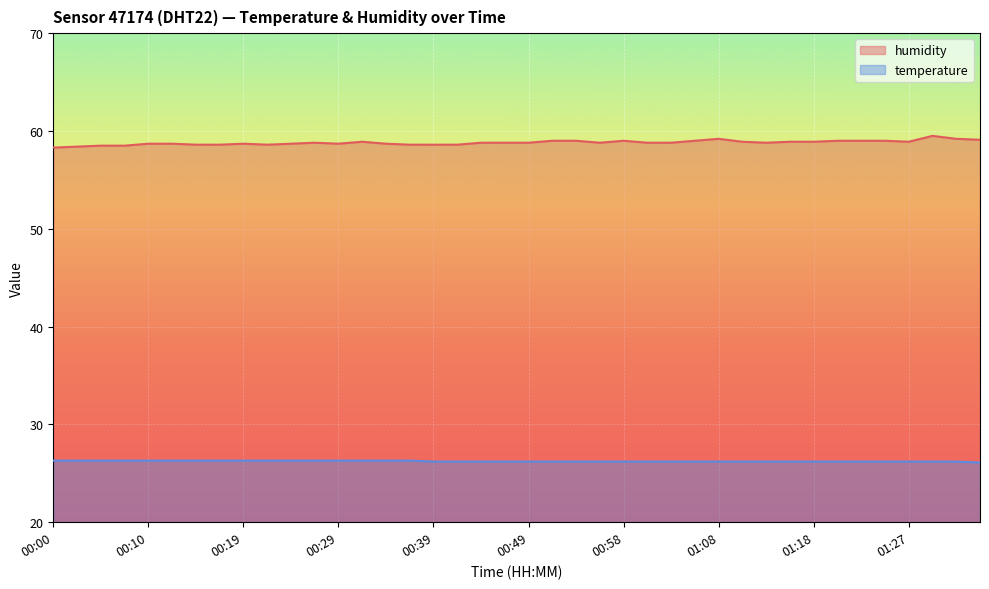

The humidity series shows 82.0 at 00:07. True or false?

False